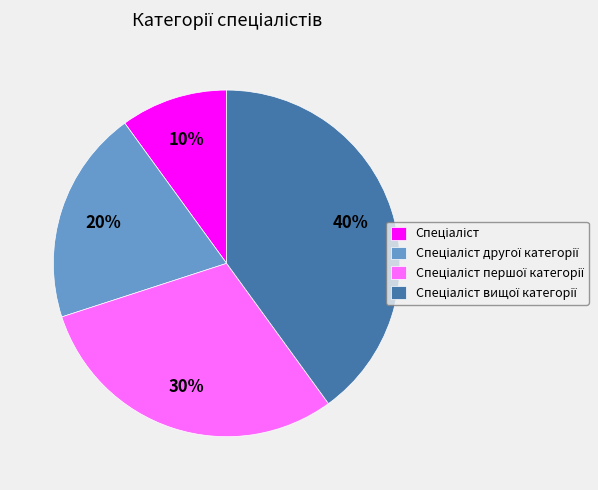

To the nearest percent, what is the average slice percentage?

25%